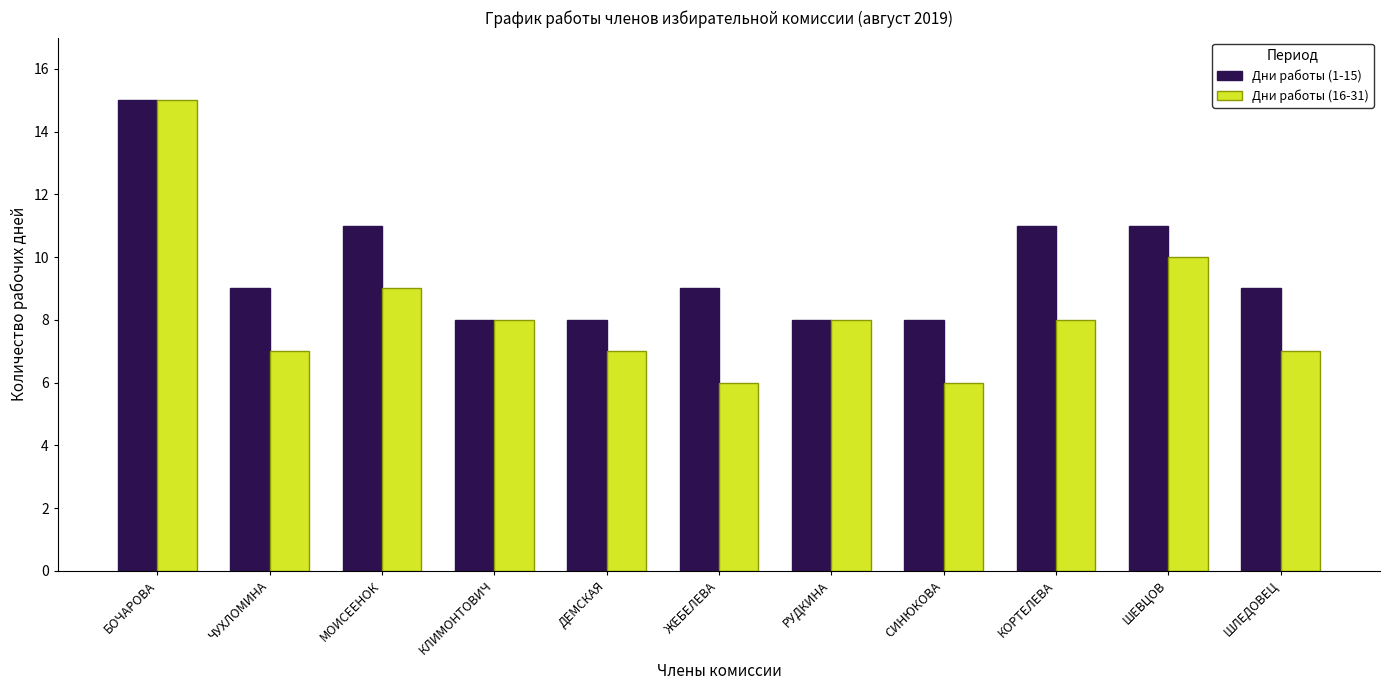

How many series are shown in this chart?

2